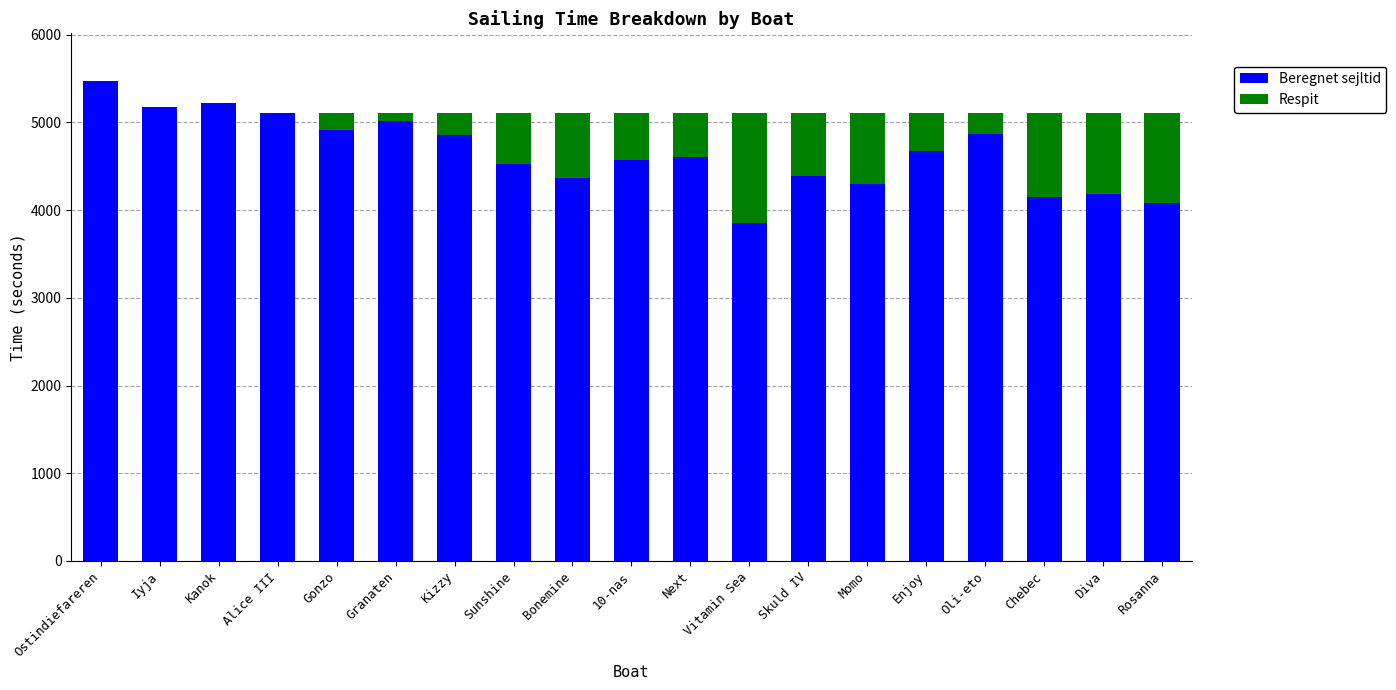

Count the number of categories in the chart.

19